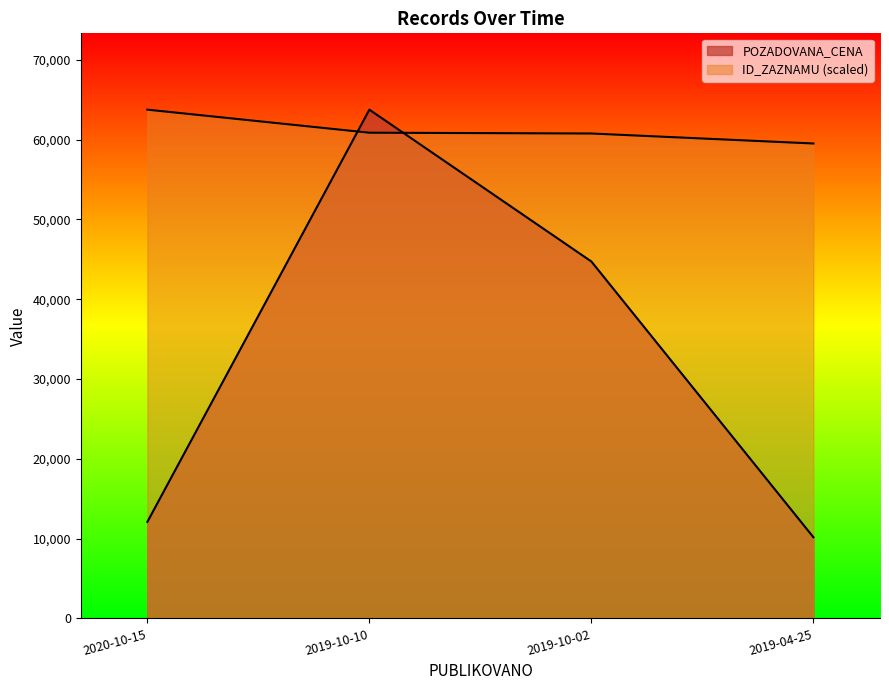

Which series has the largest total across all categories?

ID_ZAZNAMU